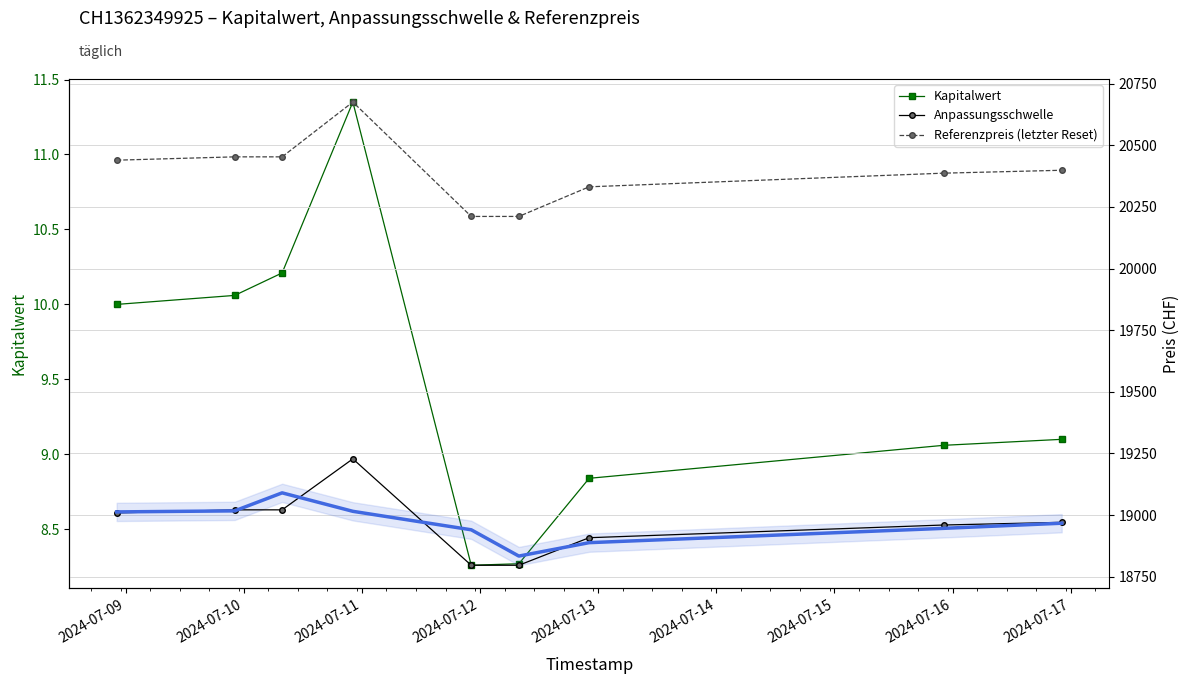

Between 2024-07-10 and 2024-07-12, which series saw the biggest shift?

Referenzpreis (letzter Reset)